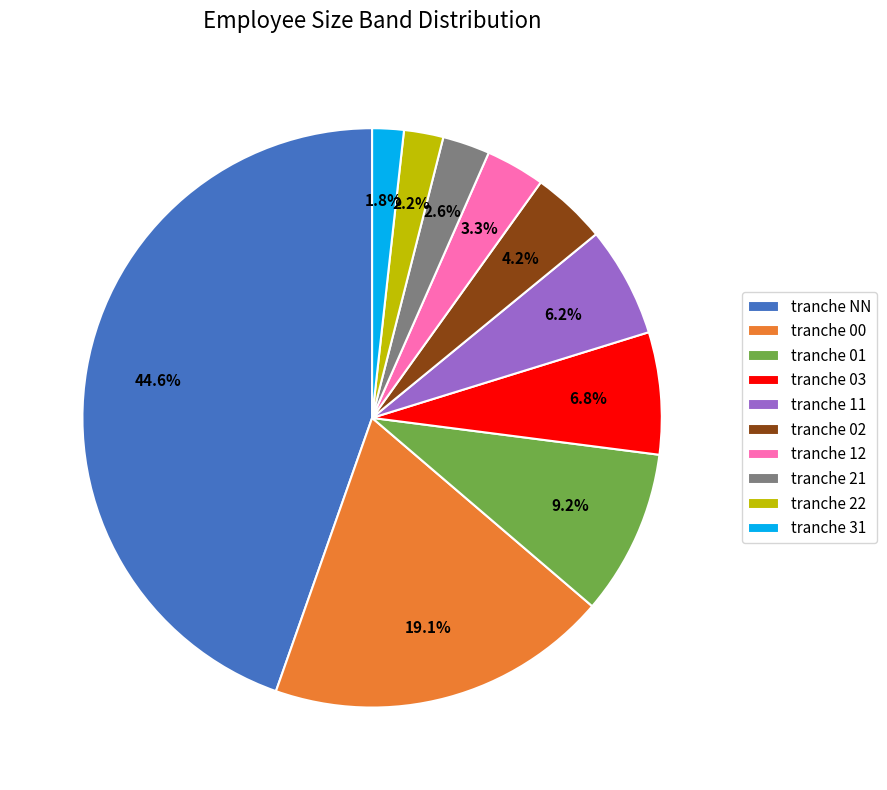

To the nearest percent, what is the average slice percentage?

10%